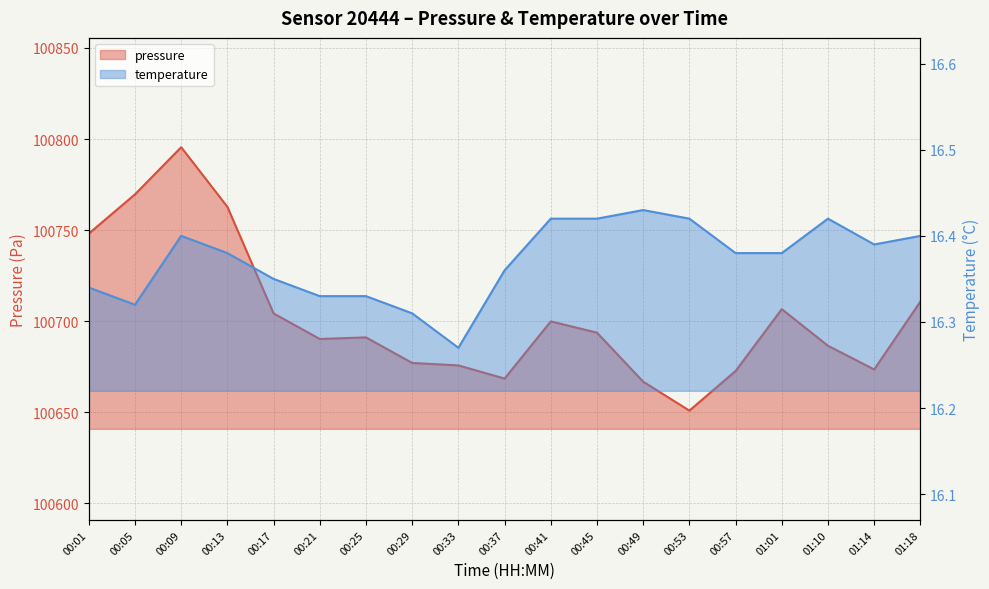

What is the value of the temperature point at the 6th from the left?

16.3